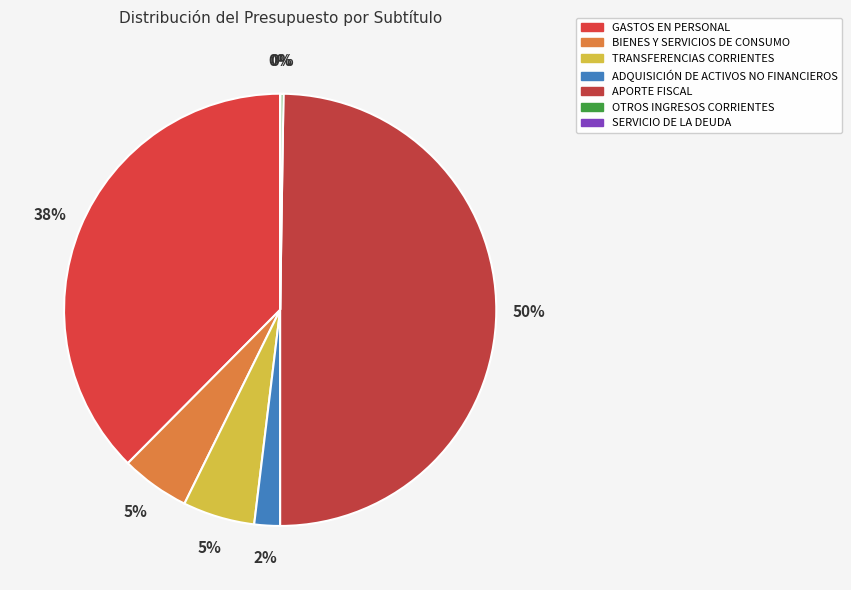

How many slices are in this pie chart?

7